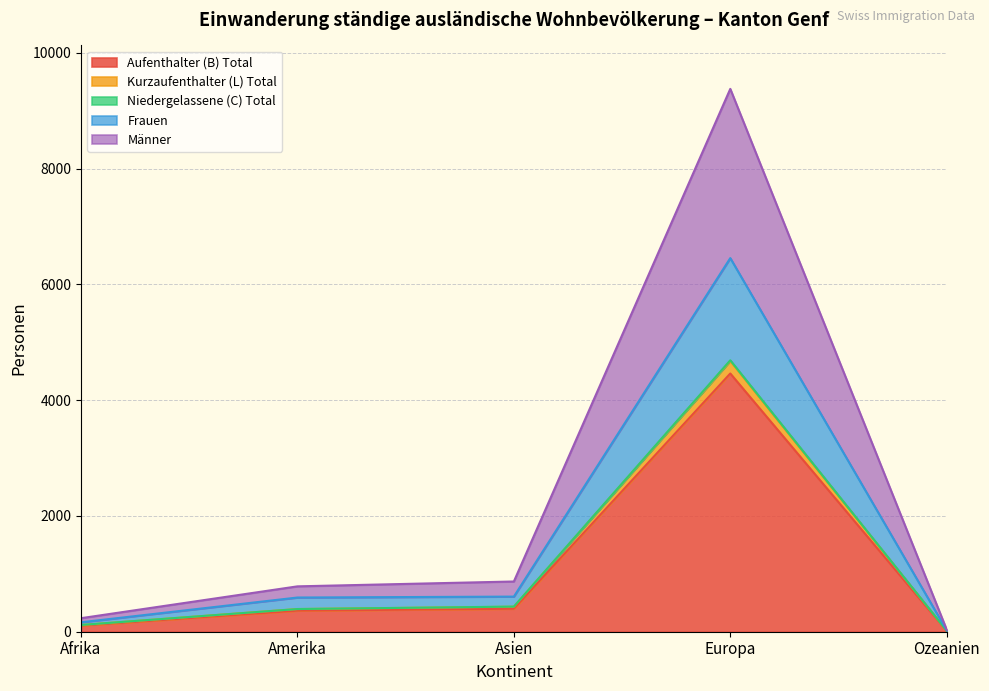

How many series are shown in this chart?

5